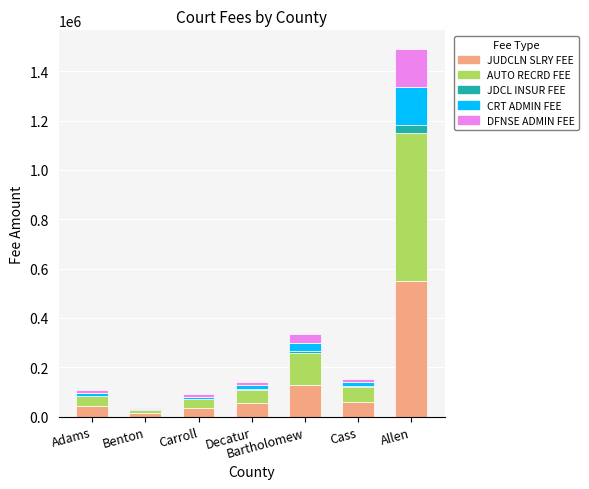

At which category is the sum across all series the highest?

Allen